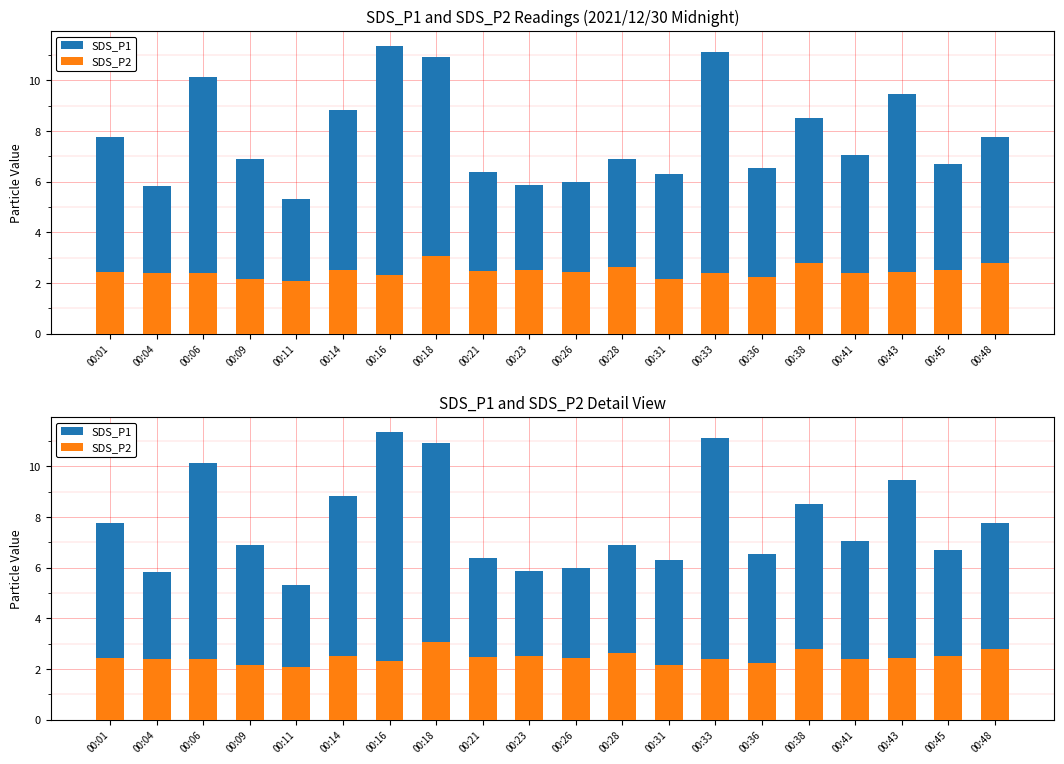

How many data points in SDS_P1 are less than 7?

10